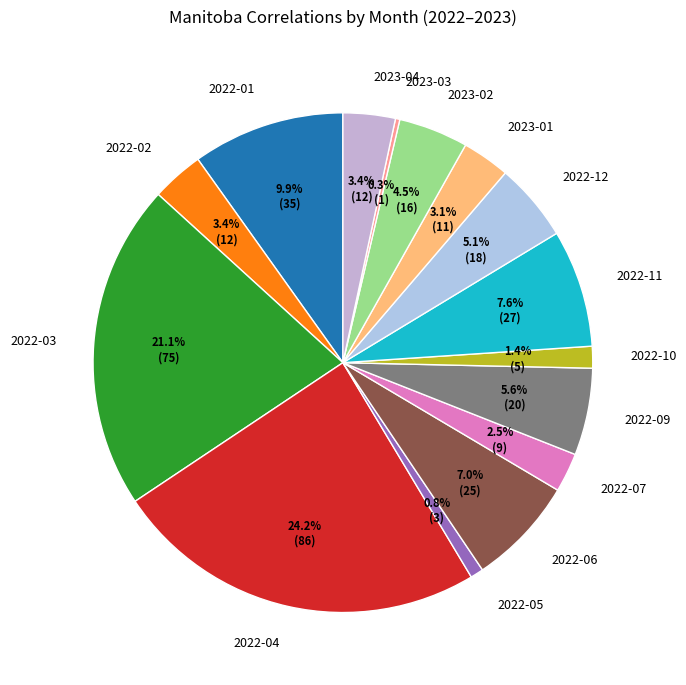

What is the ratio of the value at 2023-02 to the value at 2023-04?

1.3